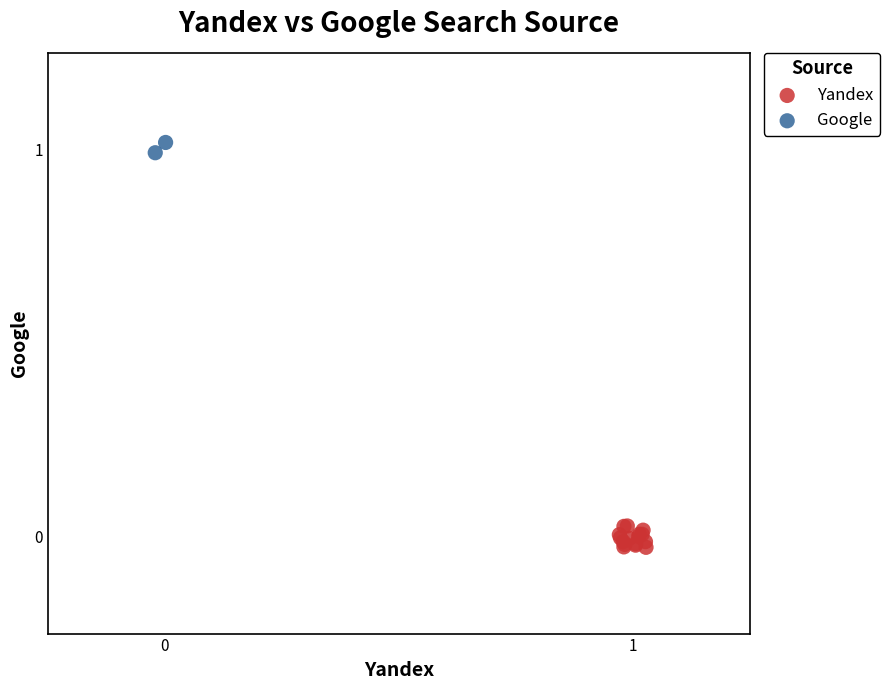

What are all the series names shown in the legend?

Yandex, Google